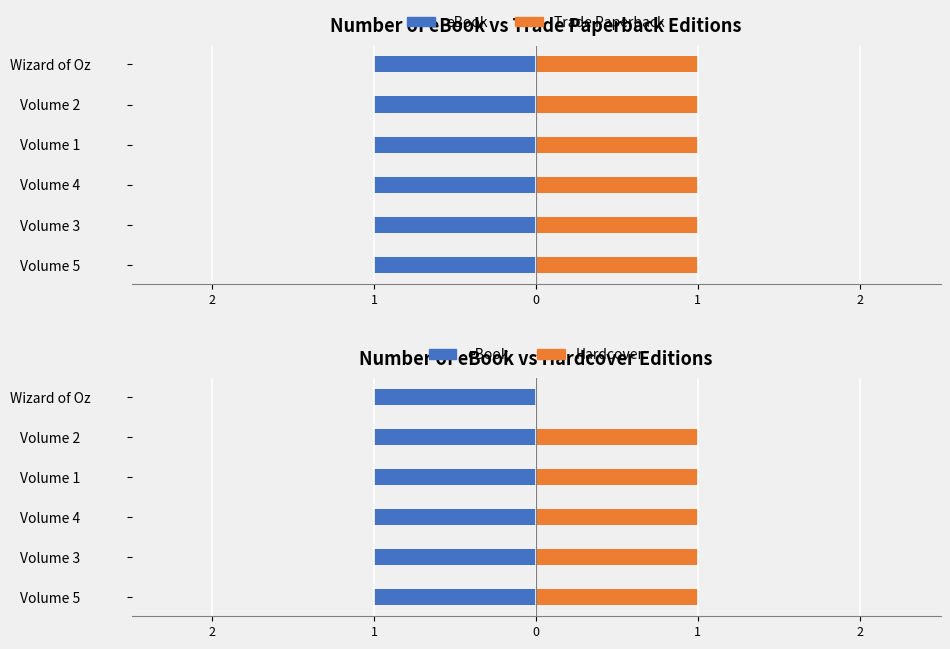

The value of Hardcover at Volume 2 is 1.0. True or false?

True